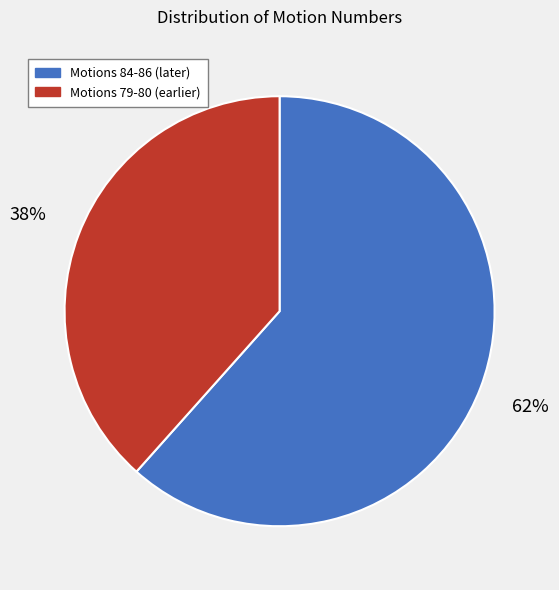

Rank the categories by value from lowest to highest.

Motions 79-80 (earlier), Motions 84-86 (later)